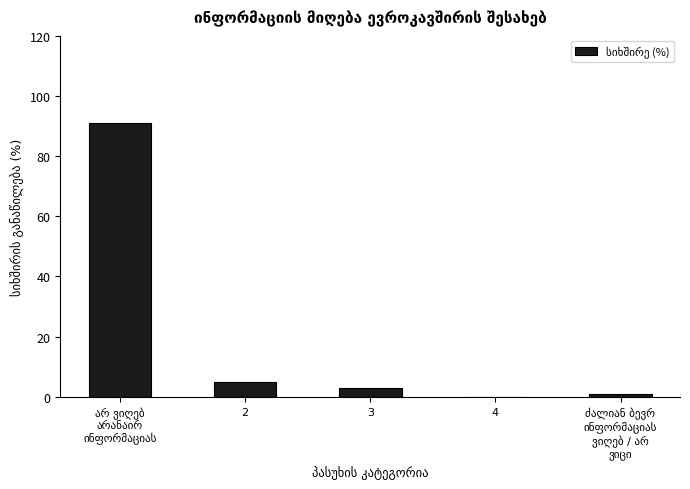

The value at 2 is 5. True or false?

True